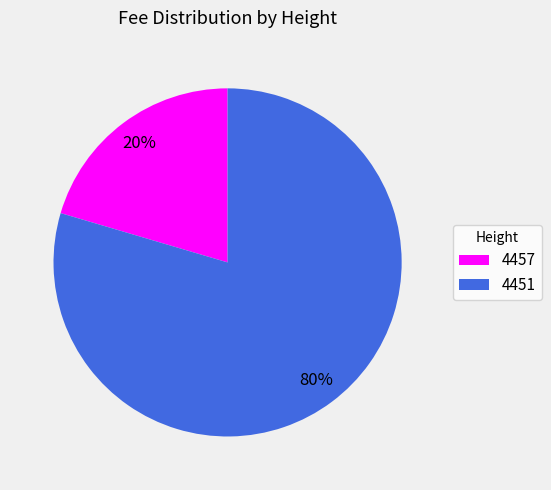

Which has a higher value, 4451 or 4457?

4451